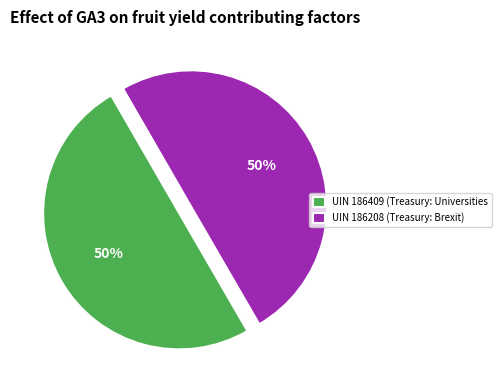

True or false: UIN 186409 accounts for 58% of the total.

False